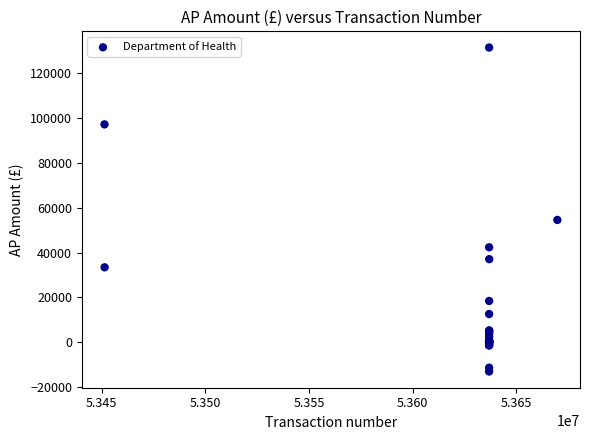

What Y value in the scatter plot is closest to 59254?

54612.7